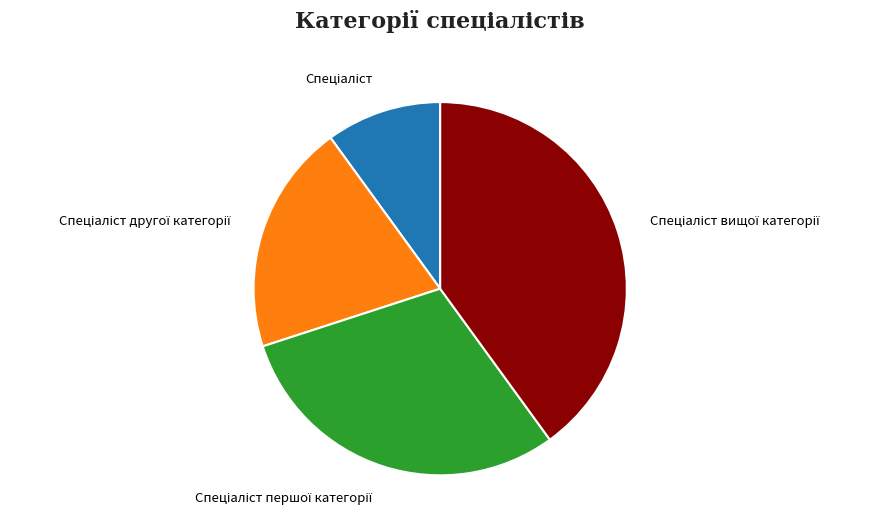

Is there a majority slice in this chart?

No